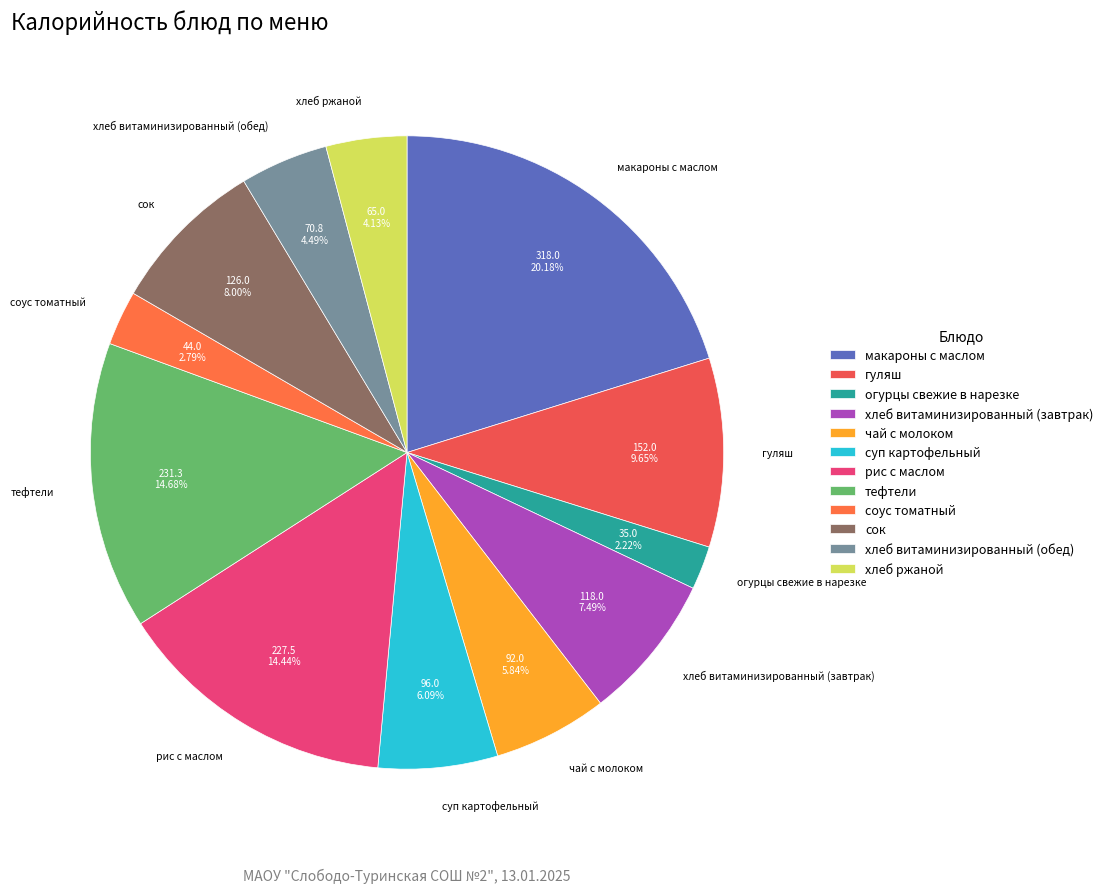

What is the ratio of the value at тефтели to the value at огурцы свежие в нарезке?

6.6